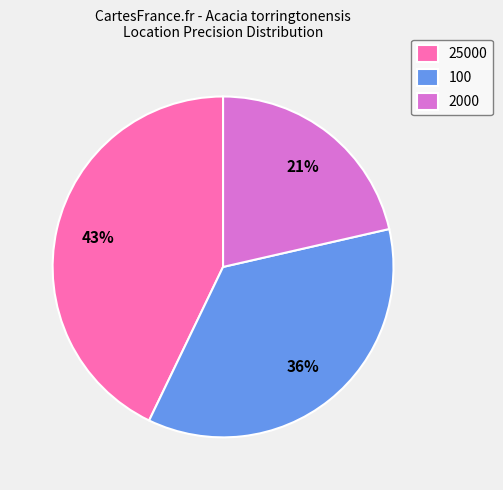

Between 25000 and 2000, which is larger?

25000